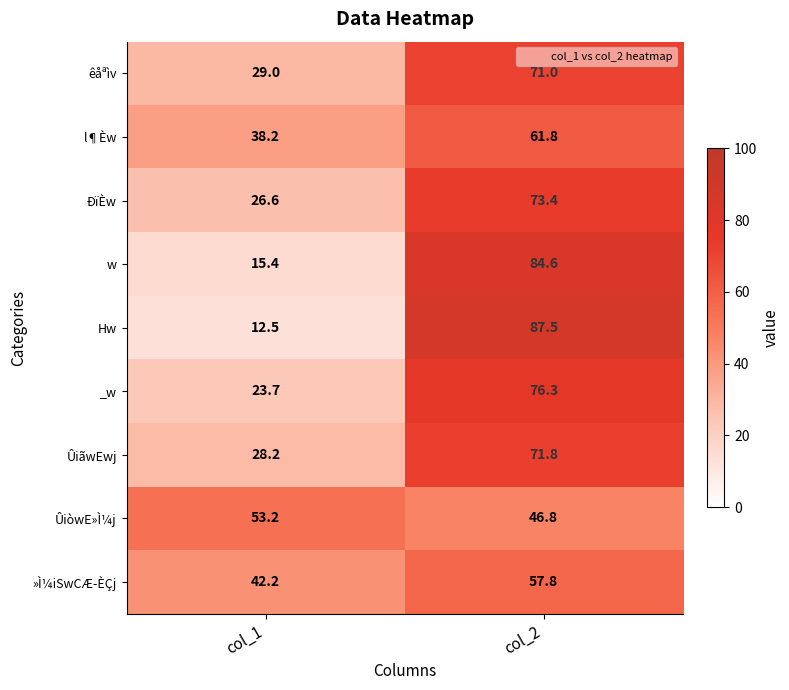

At which category is the sum across all series the highest?

col_2